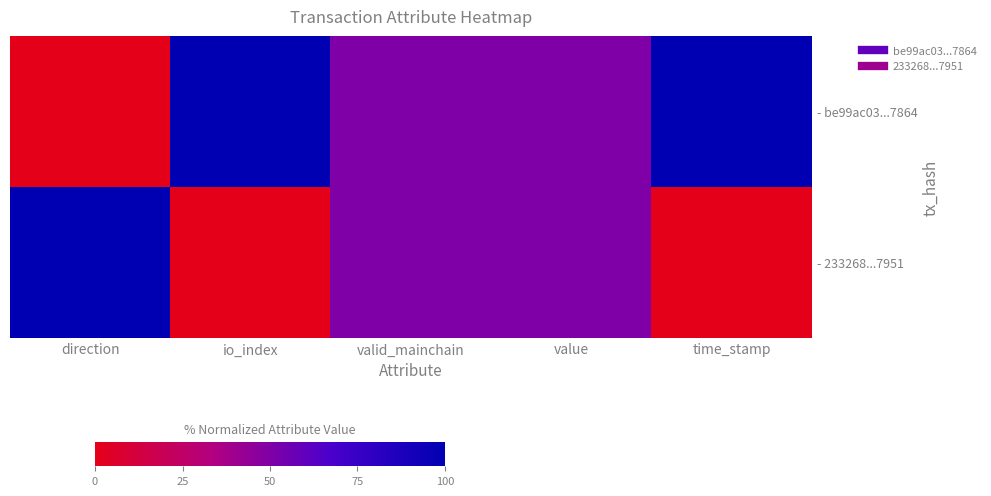

List the series in order of their overall mean, lowest first.

- 233268...7951, - be99ac03...7864